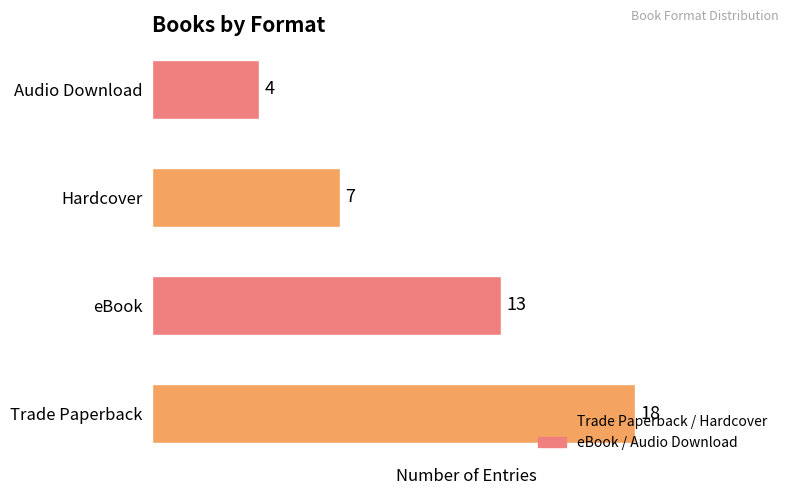

What is the difference between the maximum and minimum values?

14